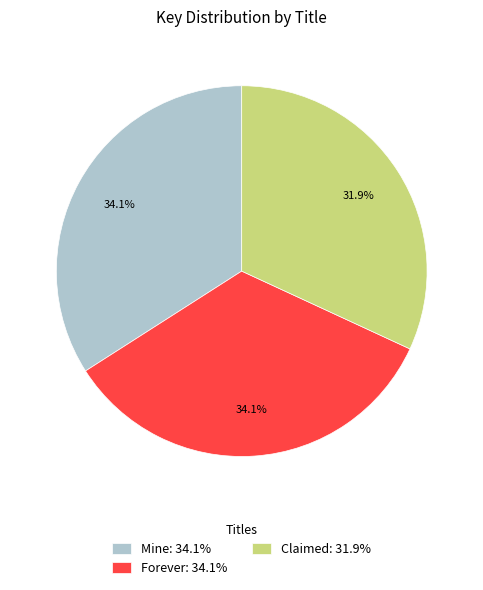

Combined, do Mine and Claimed account for over 50%?

Yes